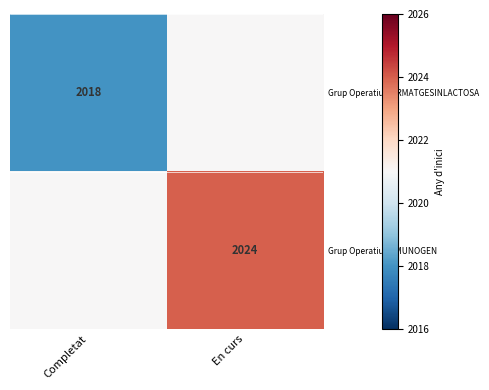

The value of Grup Operatiu FORMATGESINLACTOSA at Completat is 2662. True or false?

False